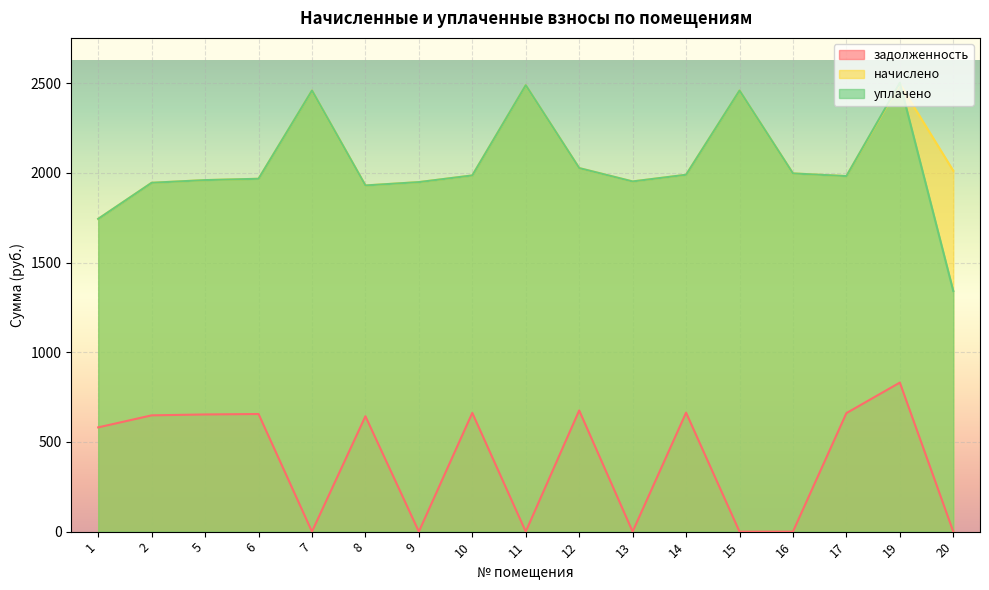

Which series has the largest range (max minus min)?

уплачено